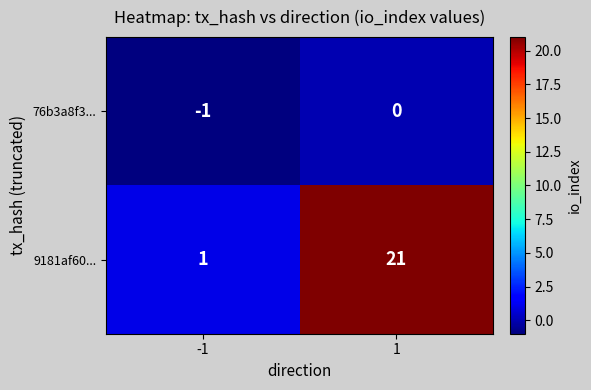

Which series has the largest range (max minus min)?

9181af60...